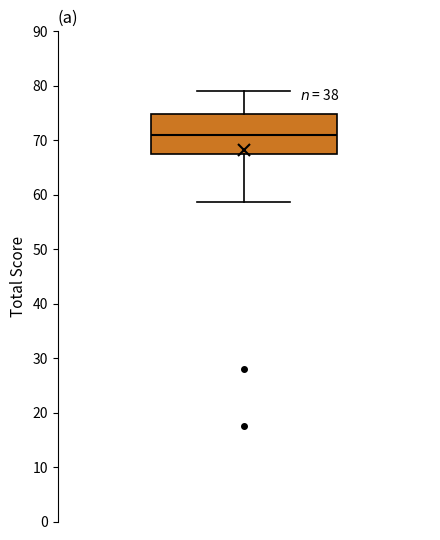

Transcribe this box plot: give where the median line is, the range the box spans, and where the two whiskers end, as read against the y-axis. The values are not printed on the chart, so give them approximately, as read against the axis.

median 71, box 67 to 75, whiskers 59 to 79